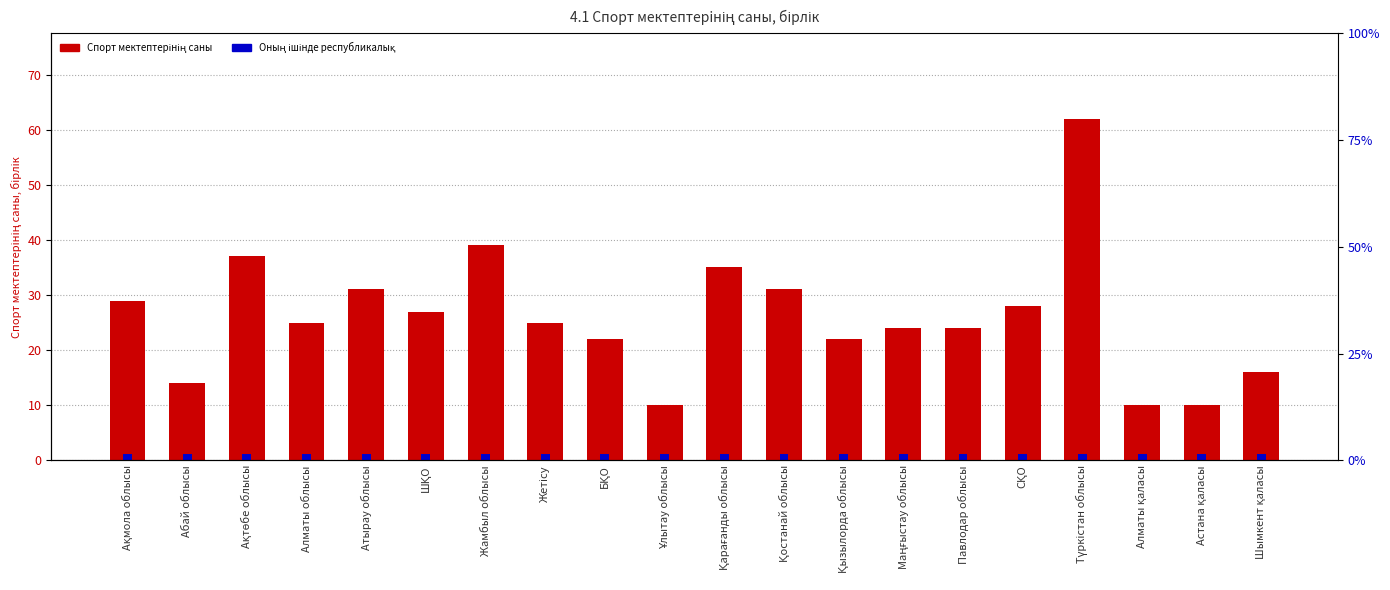

What is the difference between the Спорт мектептерінің саны values at Абай облысы and Ұлытау облысы?

4.0